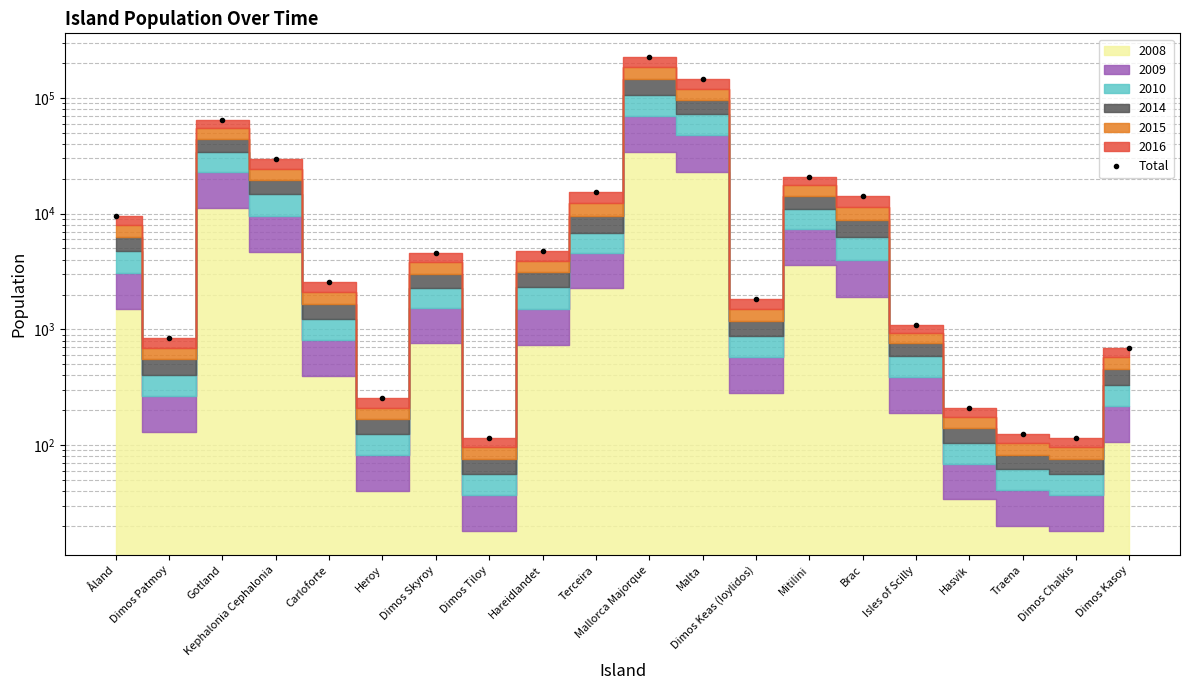

What value does the data have at Brac?

14103